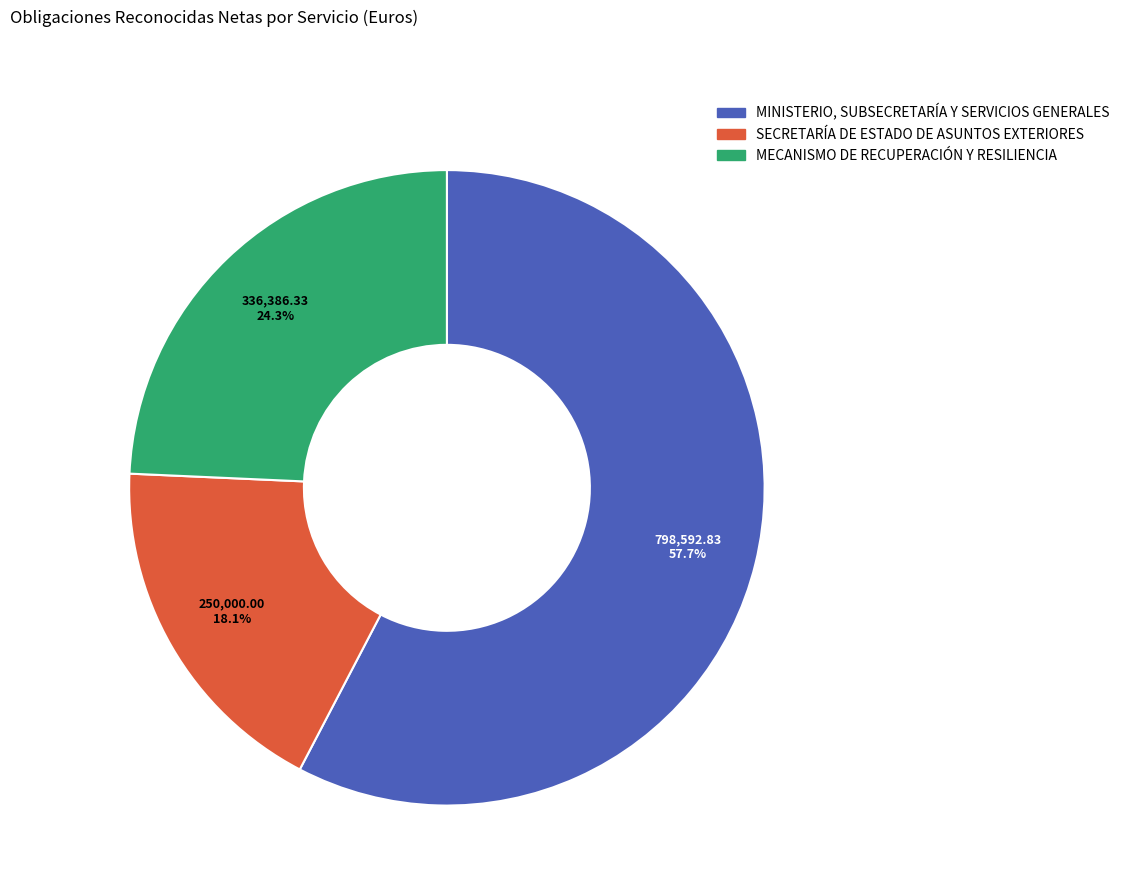

To the nearest percent, what is the difference between the largest and smallest slice percentages?

40%